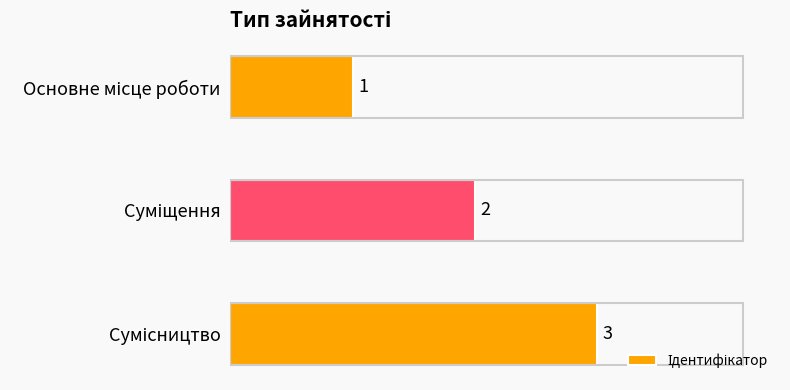

What is the value of the 2nd bar from the top?

2